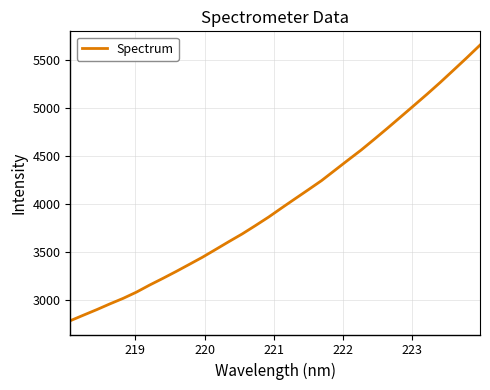

Is this an area chart (filled region under the line)?

No